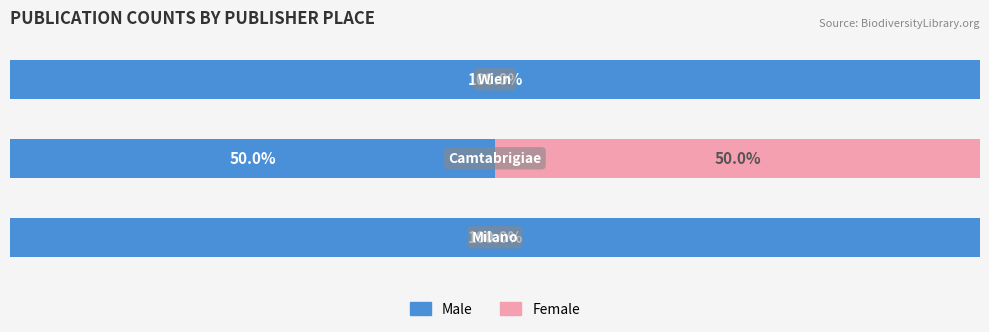

Rank the categories by Male value from highest to lowest.

0, 2, 1